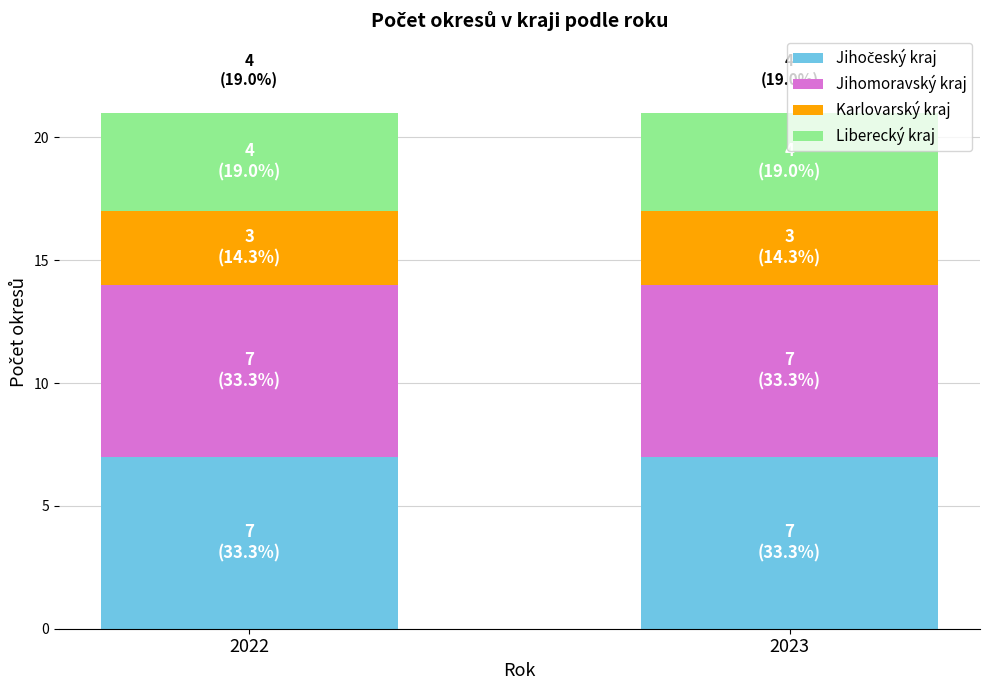

Read the Liberecký kraj value at 2023.

4